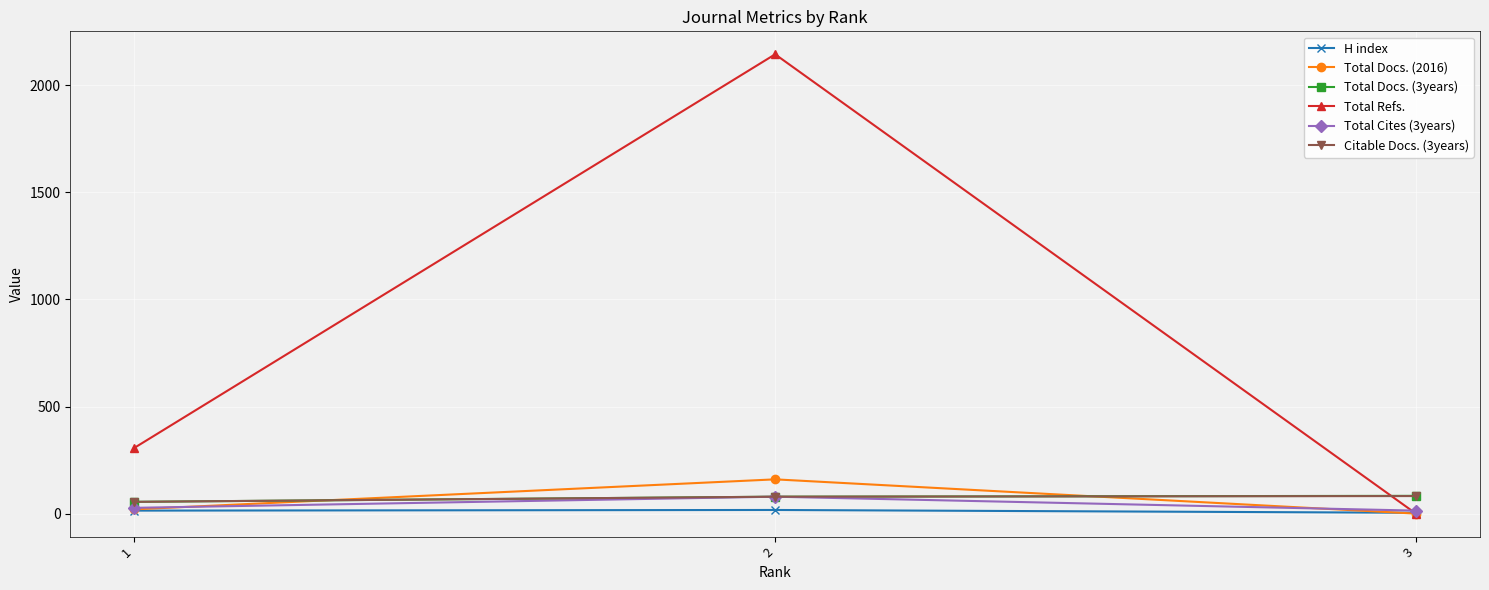

Rank the categories by Total Docs. (2016) value from lowest to highest.

3, 1, 2